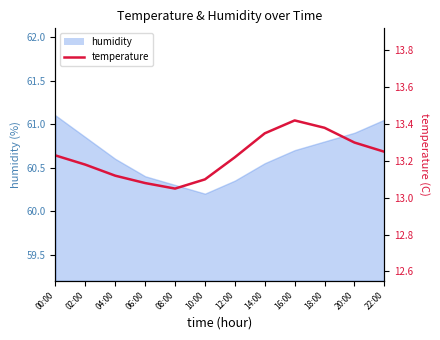

What is the change in value from 10:00 to 16:00?

+0.3